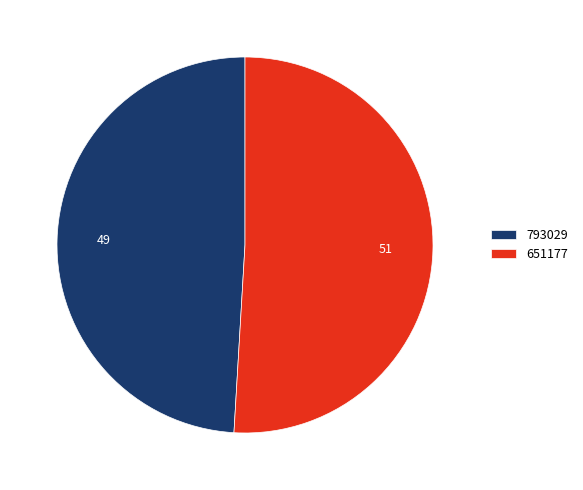

Is the sum of 651177 and 793029 greater than half?

Yes